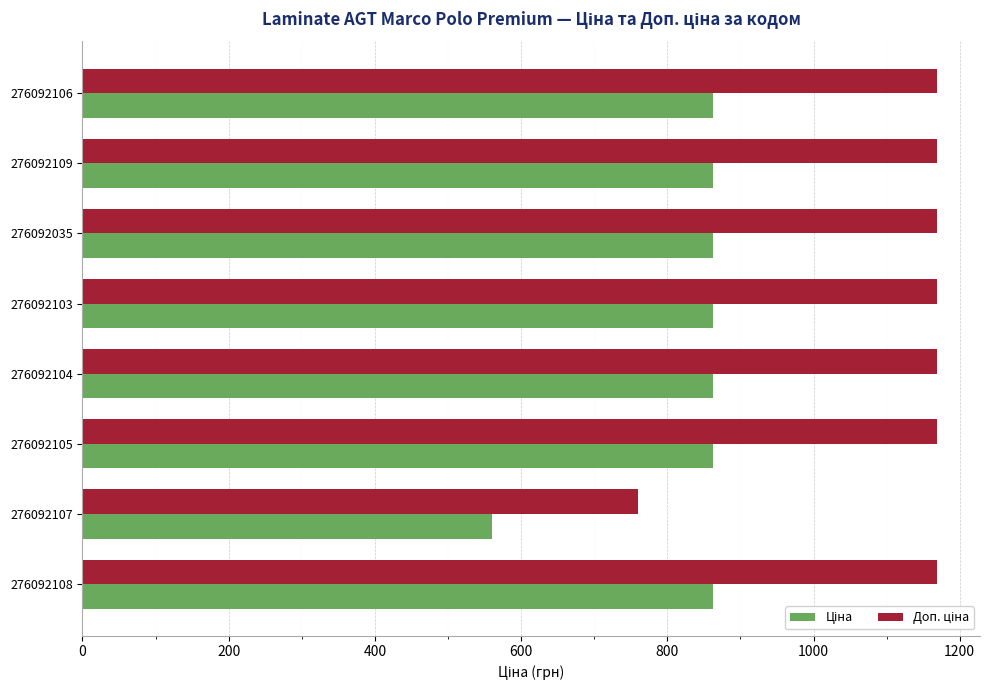

At how many categories does at least one series exceed 1021?

7